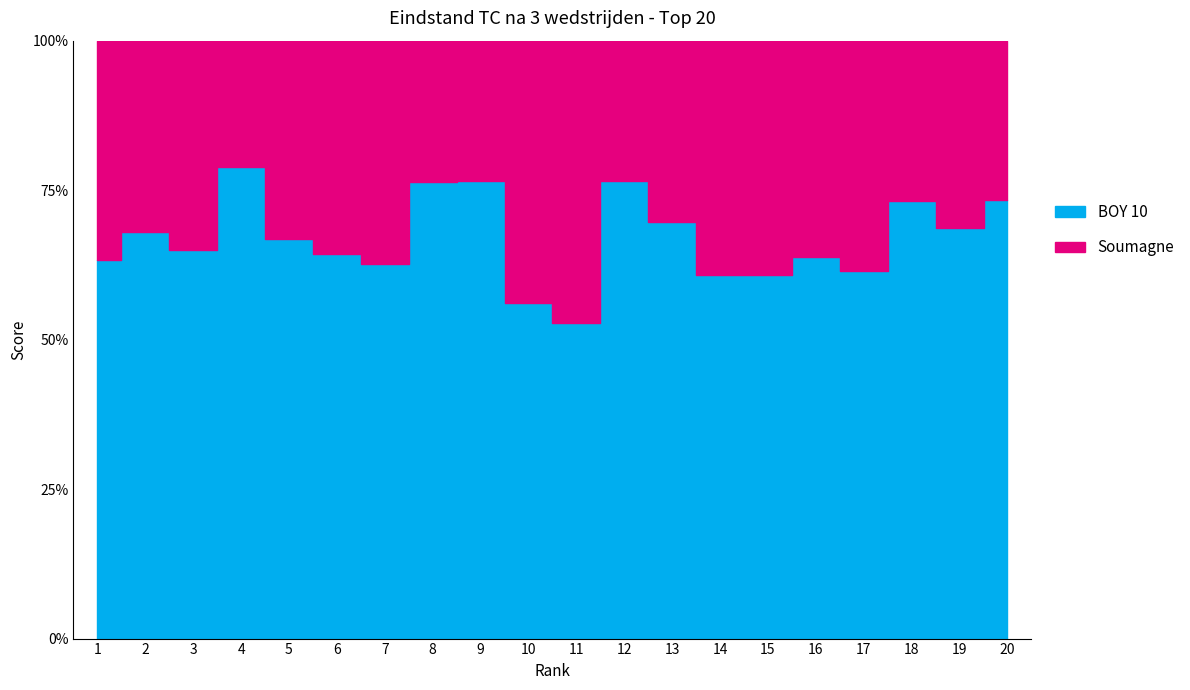

At which label does Soumagne first exceed 31?

1